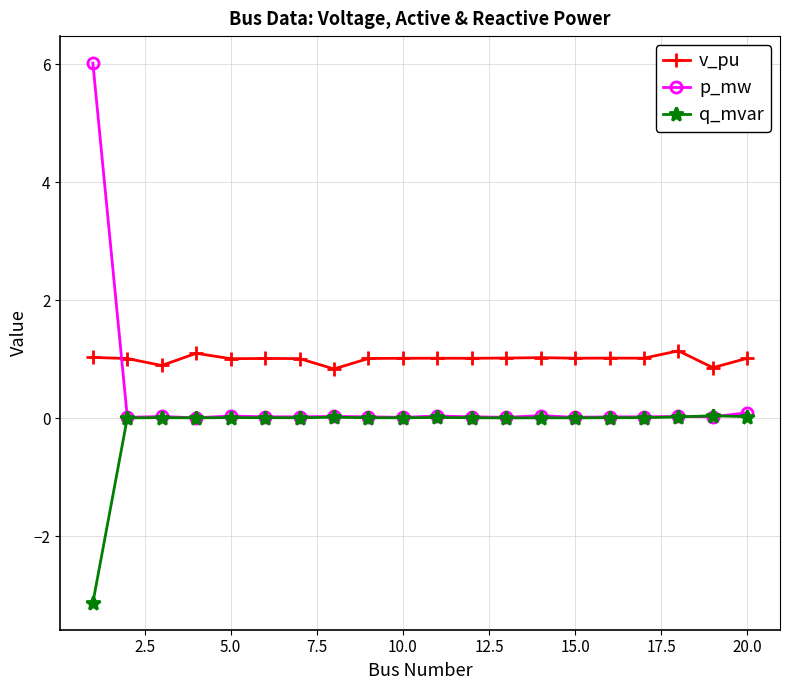

Does the chart have visible grid lines?

Yes